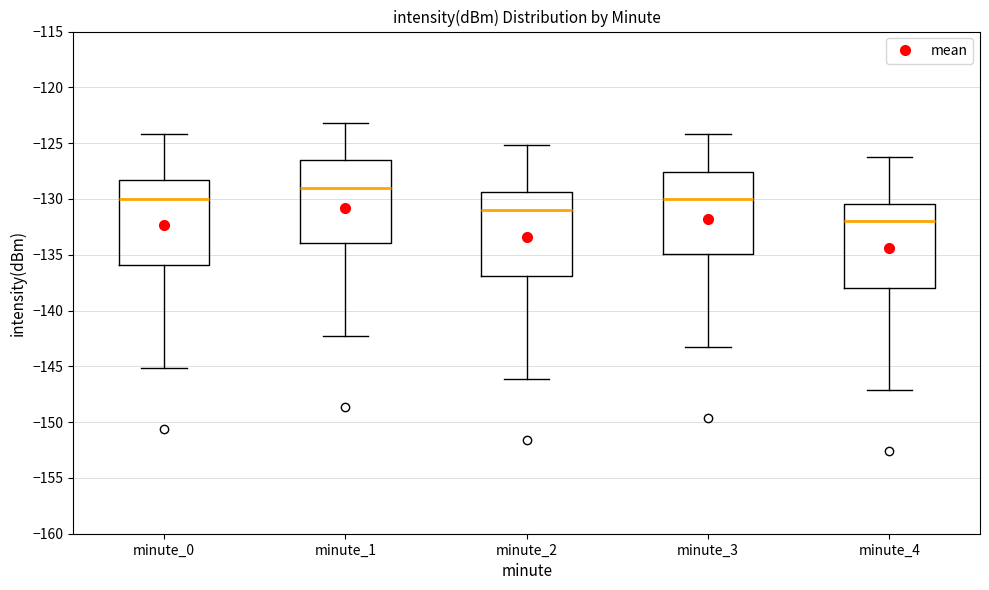

Where does the upper whisker of the box for minute_3 end on the y-axis? The values are not printed on the chart, so give them approximately, as read against the axis.

-124.0